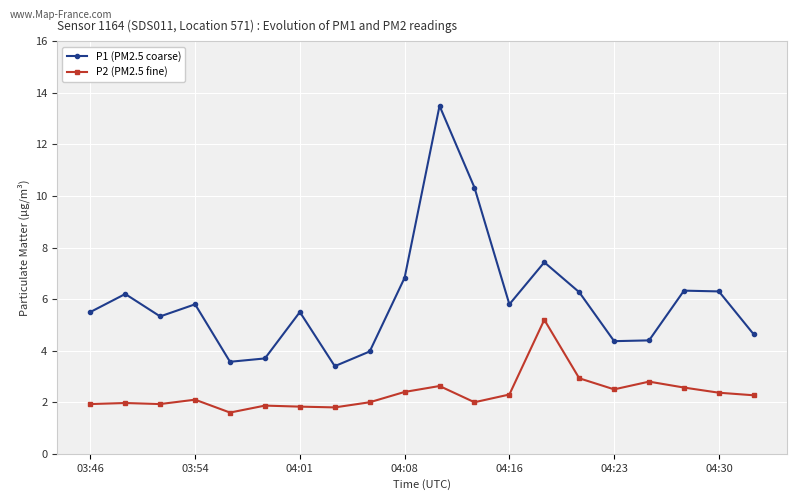

List the series in order of their overall mean, highest first.

P1 (PM2.5 coarse), P2 (PM2.5 fine)